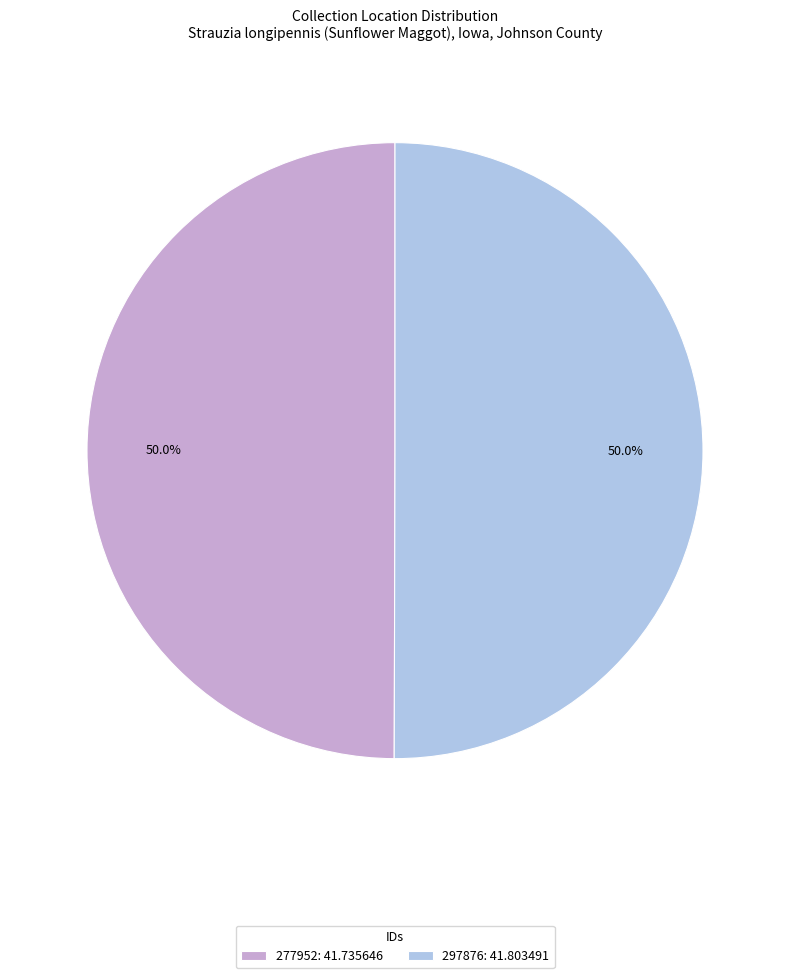

What is the total percentage of 277952 and 297876?

100.0%